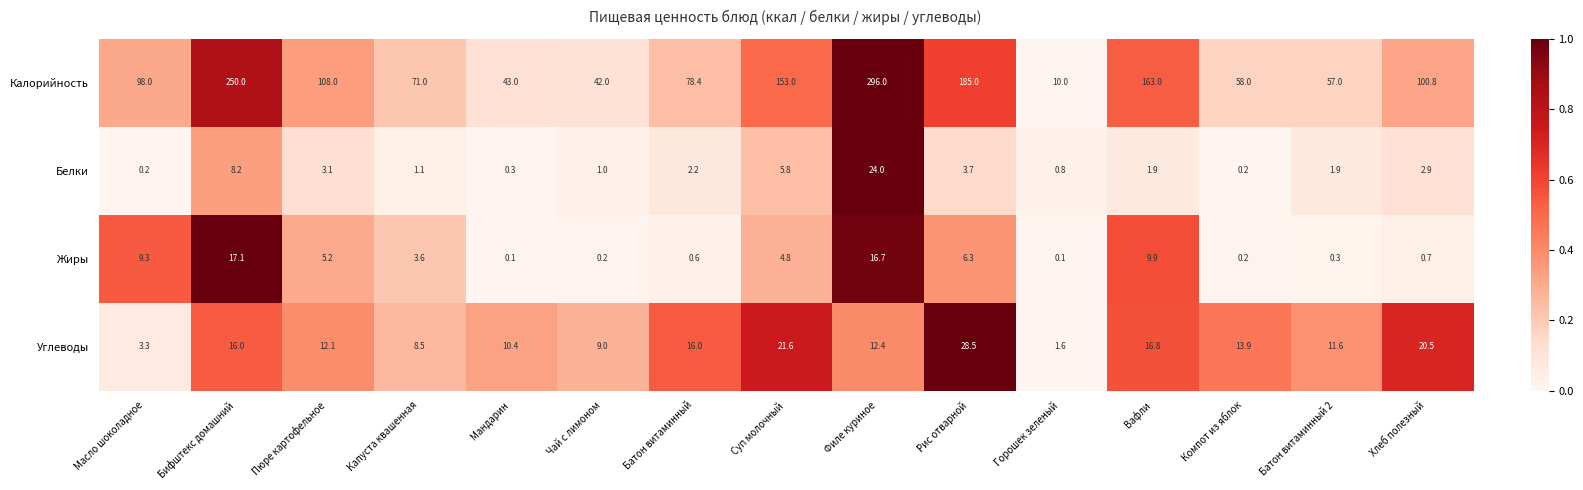

Rank the series at Хлеб полезный from lowest to highest value.

Жиры, Белки, Углеводы, Калорийность